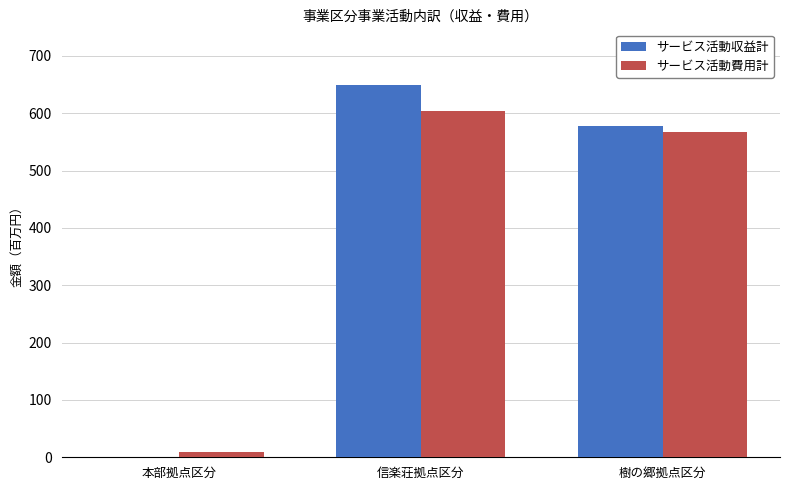

What is the maximum value for サービス活動費用計?

603.3